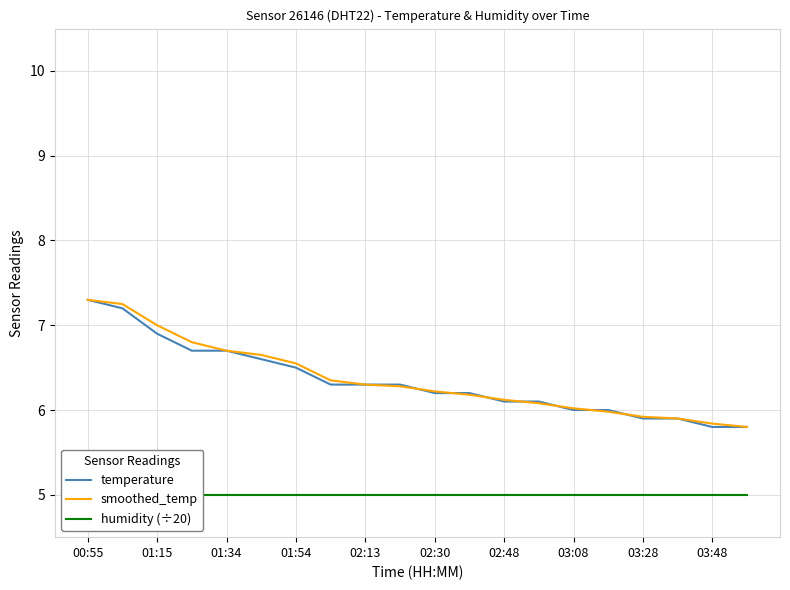

Is it true that temperature equals 4.0 at 00:55?

False